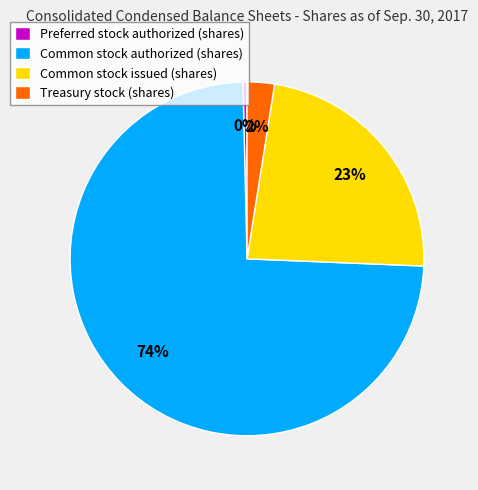

Does any single category account for the majority?

Yes